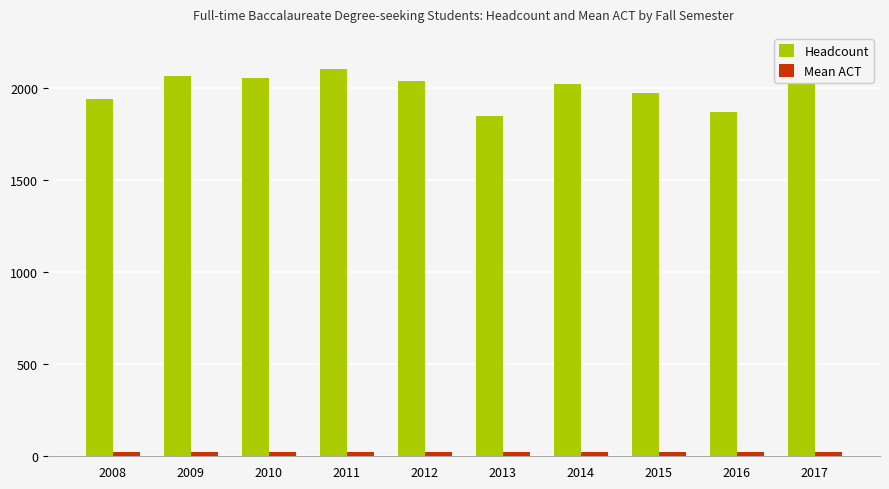

What is the difference between the Headcount values at 2008 and 2012?

98.0